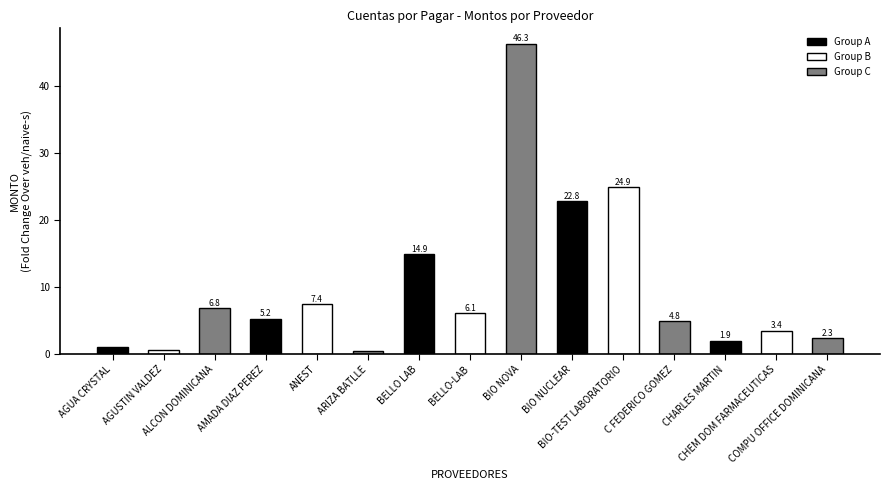

How many values are below 5?

7